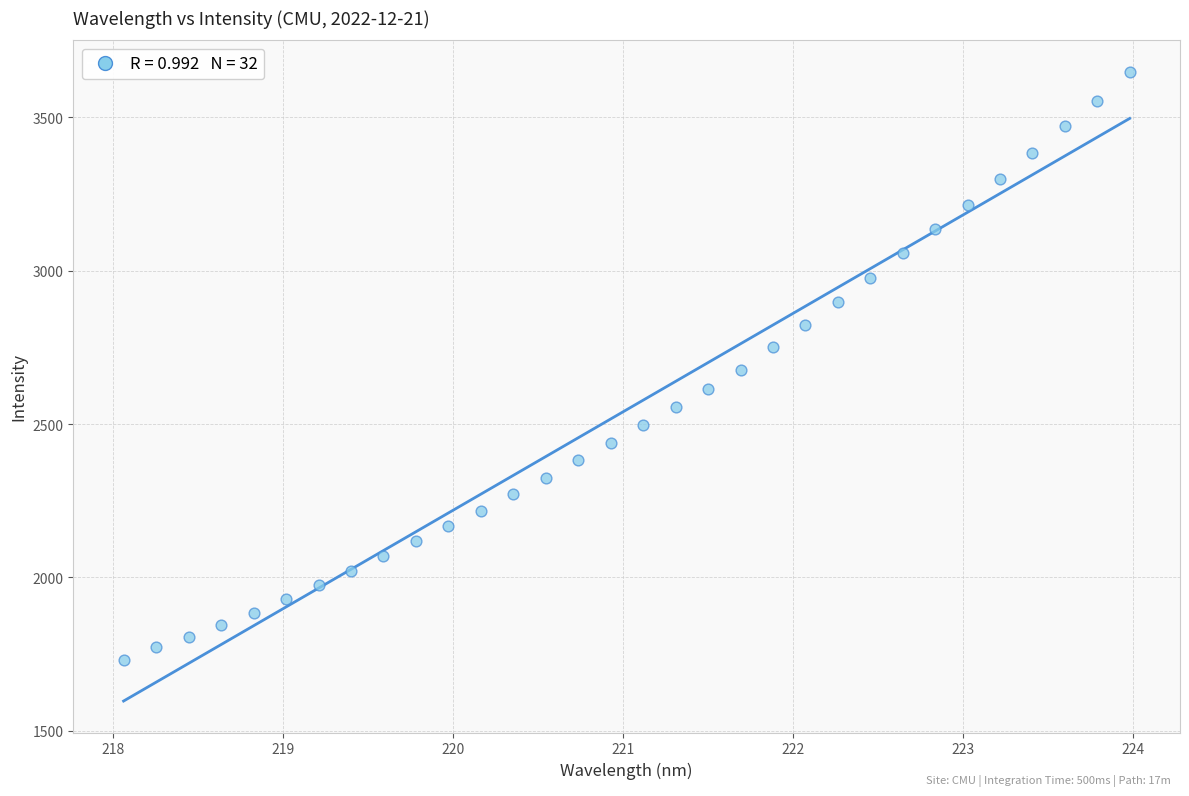

What is the range of Y values (max minus min)?

1916.1